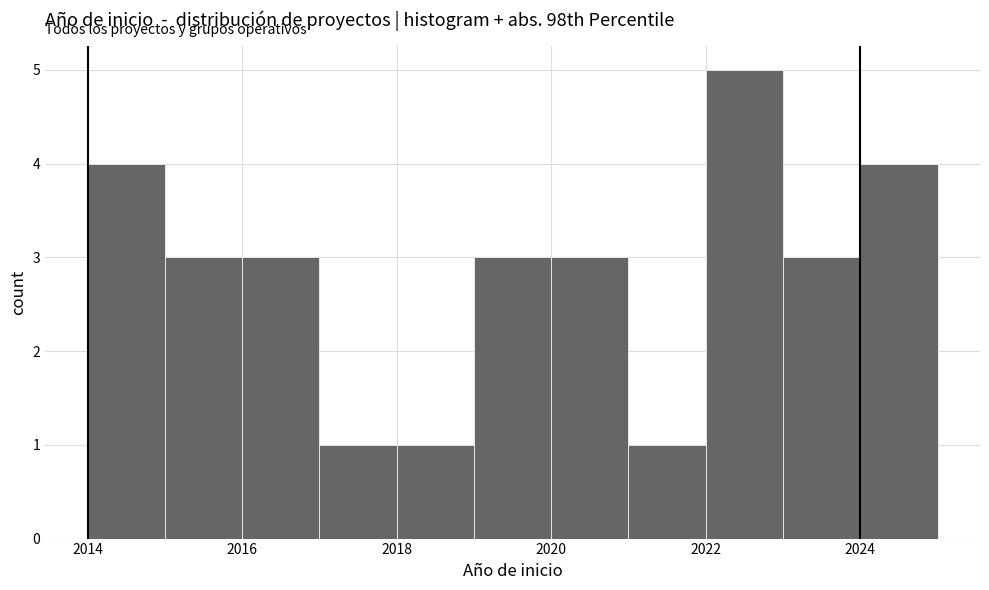

Reading left to right, list every bar in this chart as the range it spans on the x-axis followed by its height. The values are not printed on the chart, so give them approximately, as read against the axis.

2014 to 2015: 4
2015 to 2016: 3
2016 to 2017: 3
2017 to 2018: 1
2018 to 2019: 1
2019 to 2020: 3
2020 to 2021: 3
2021 to 2022: 1
2022 to 2023: 5
2023 to 2024: 3
2024 to 2025: 4